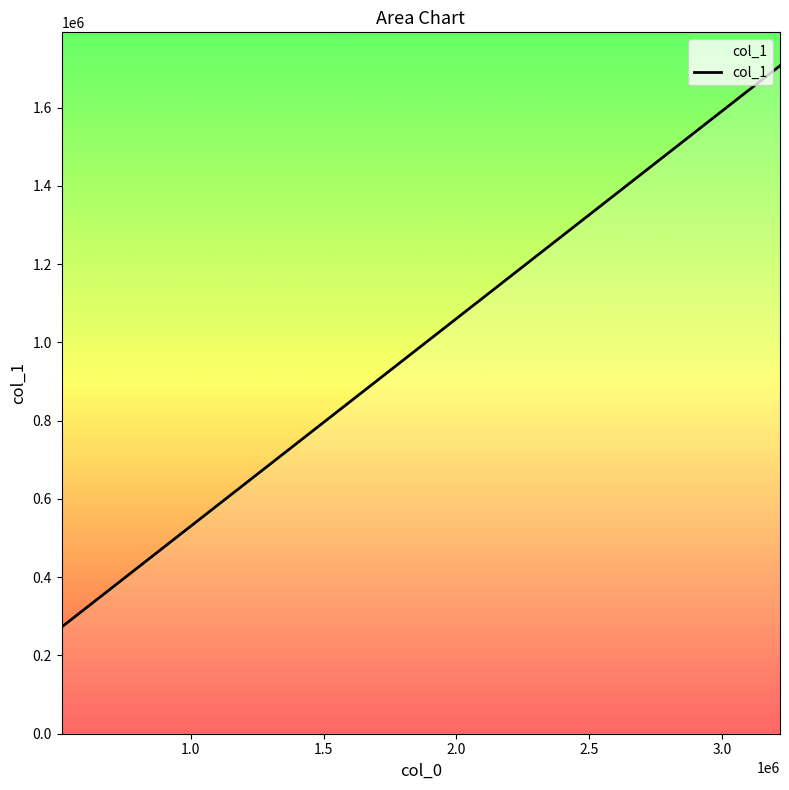

What is the greatest value displayed?

1706775.0